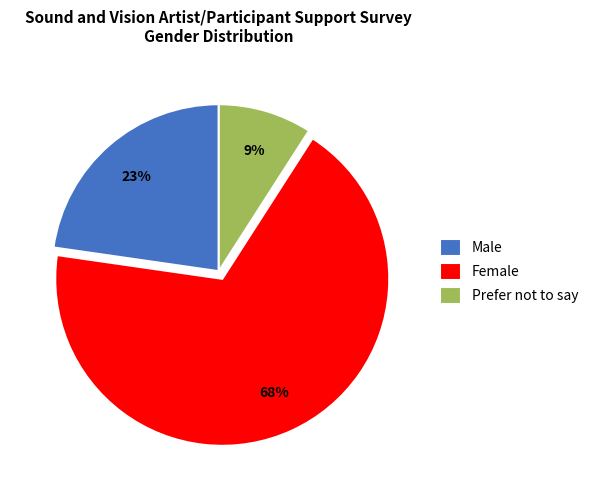

Is the sum of Prefer not to say and Male greater than half?

No